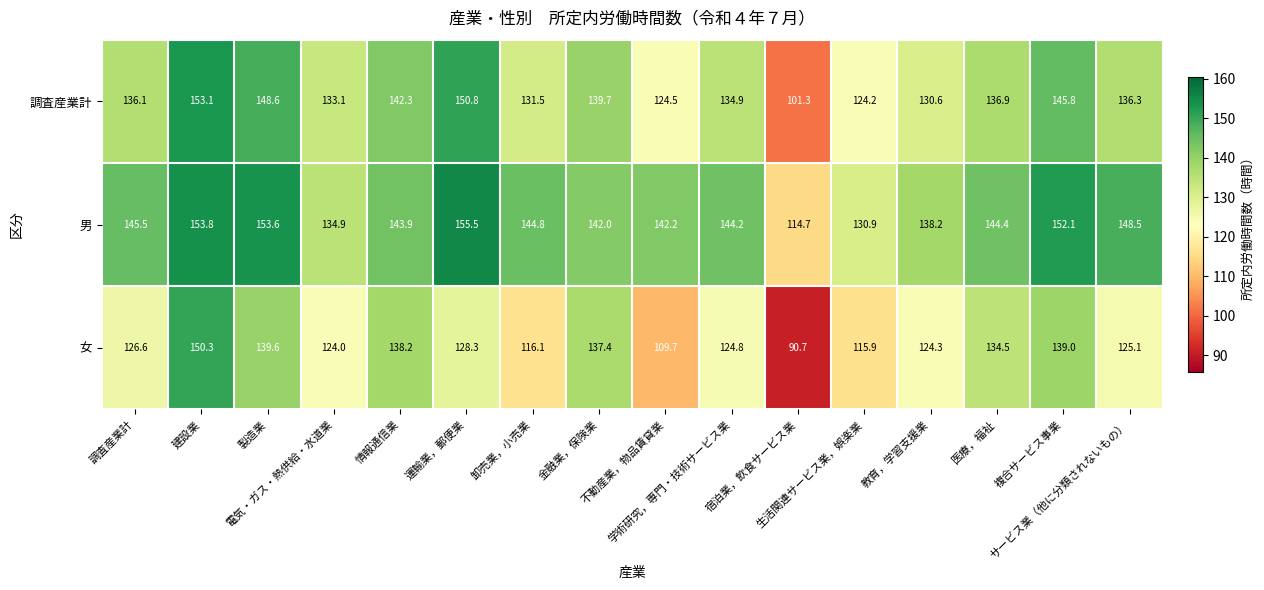

How many values in the 女 series are below 126?

8